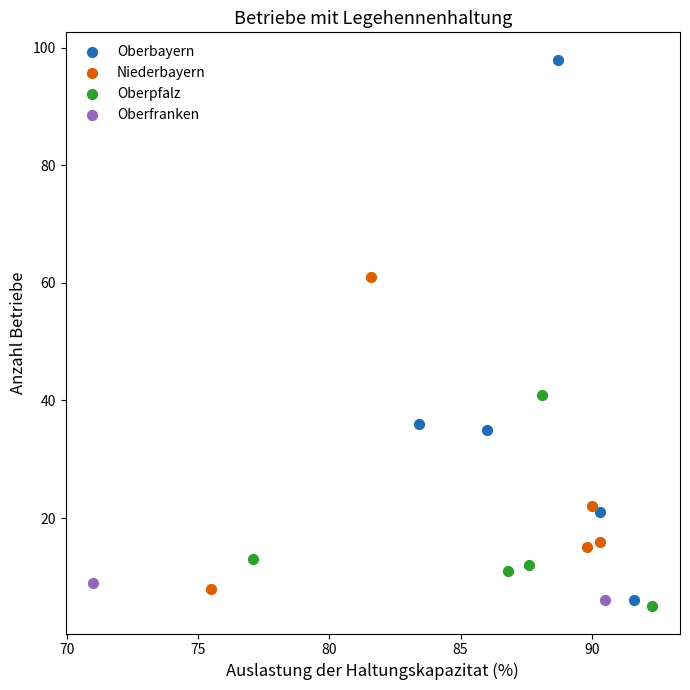

What are all the series names shown in the legend?

Oberbayern, Niederbayern, Oberpfalz, Oberfranken